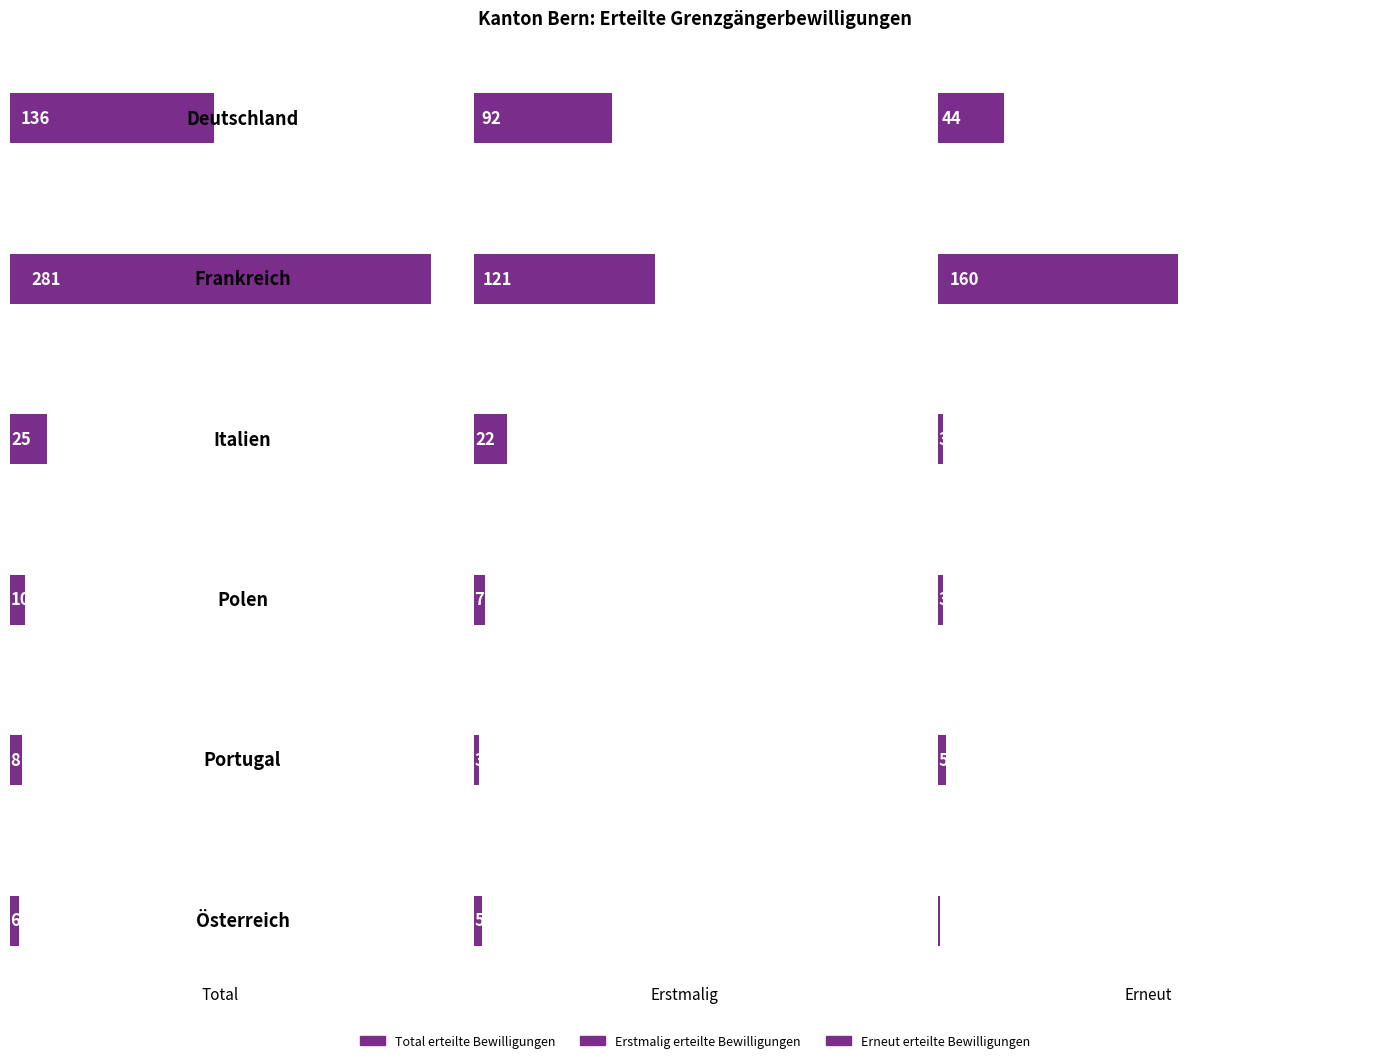

At Österreich, list the series in order from largest to smallest.

Total erteilte Bewilligungen, Erstmalig erteilte Bewilligungen, Erneut erteilte Bewilligungen